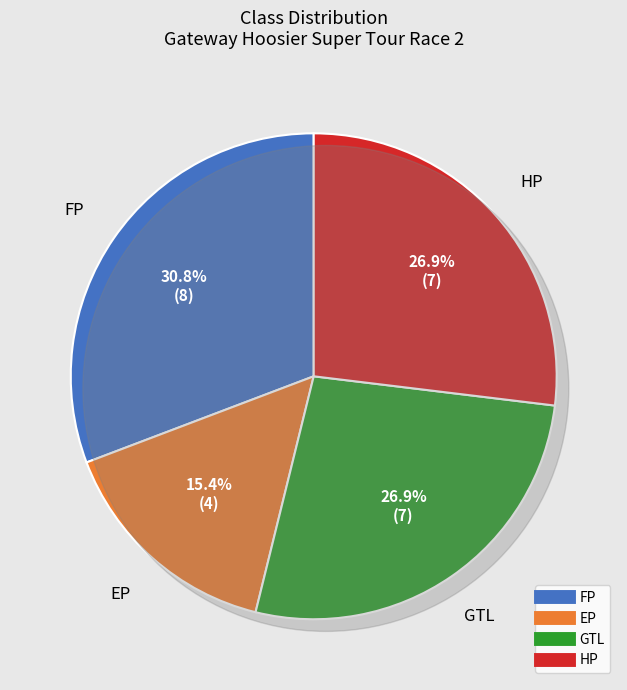

The EP slice represents 15% of the pie. True or false?

True